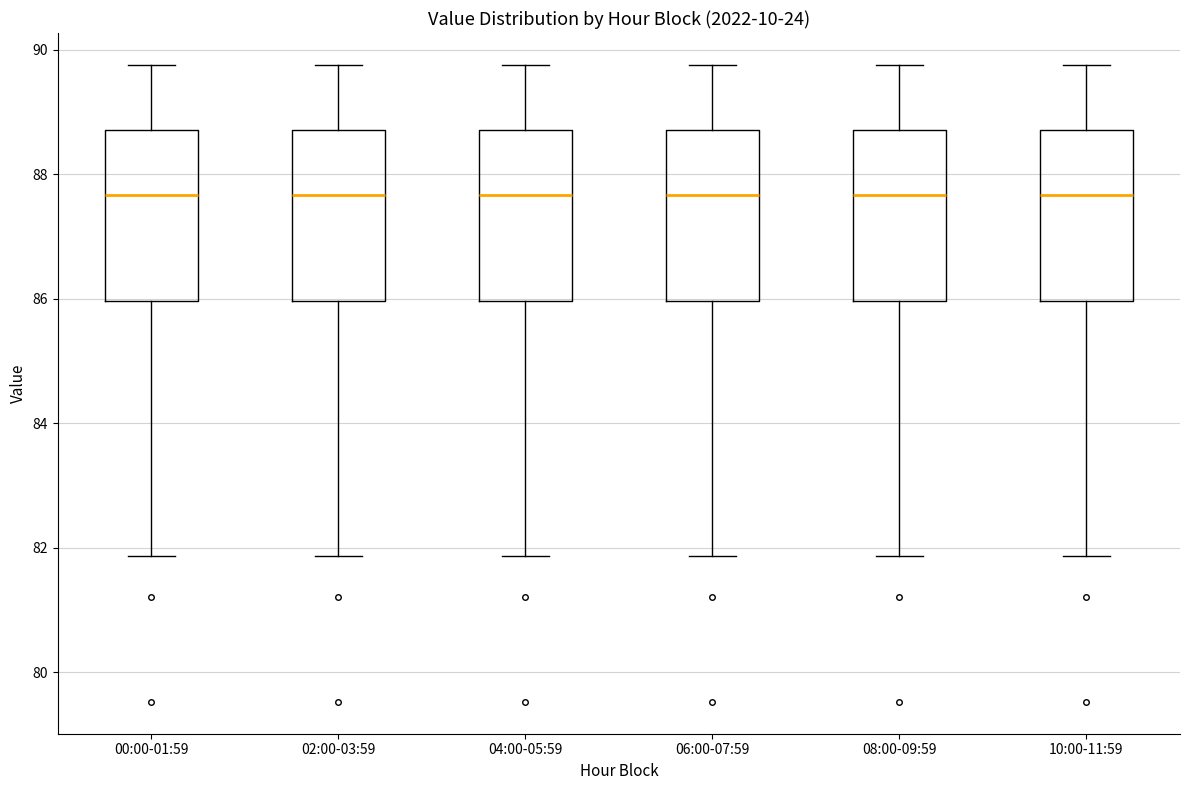

Reading left to right, read every box against the y-axis: the position of its median line, the range the box covers, and the ends of its whiskers. The values are not printed on the chart, so give them approximately, as read against the axis.

00:00-01:59: median 87.6, box 86.0 to 88.8, whiskers 81.8 to 89.8
02:00-03:59: median 87.6, box 86.0 to 88.8, whiskers 81.8 to 89.8
04:00-05:59: median 87.6, box 86.0 to 88.8, whiskers 81.8 to 89.8
06:00-07:59: median 87.6, box 86.0 to 88.8, whiskers 81.8 to 89.8
08:00-09:59: median 87.6, box 86.0 to 88.8, whiskers 81.8 to 89.8
10:00-11:59: median 87.6, box 86.0 to 88.8, whiskers 81.8 to 89.8